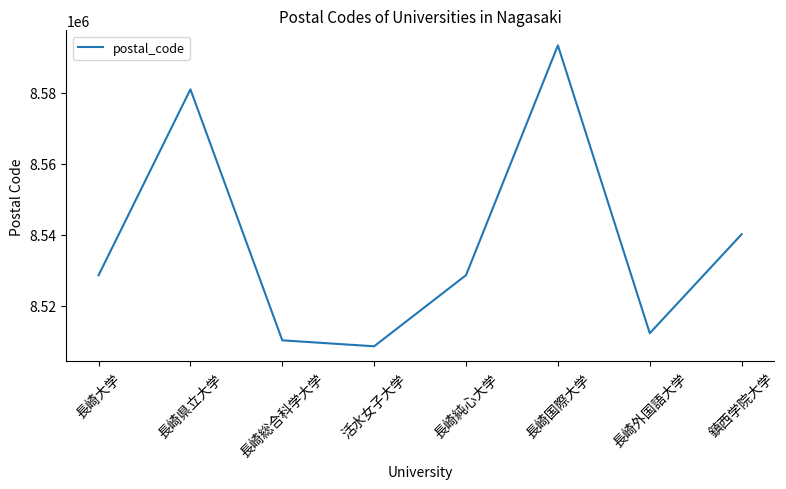

Where is the first local maximum?

長崎県立大学